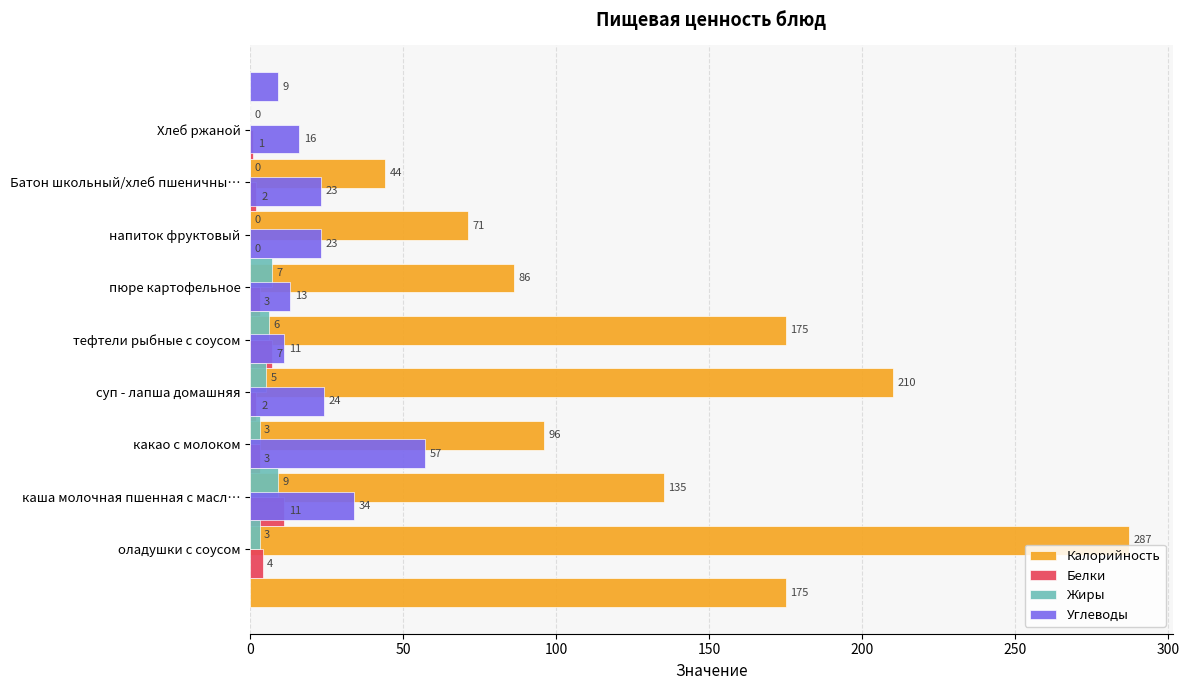

What is the difference between the maximum and minimum values in the Углеводы series?

48